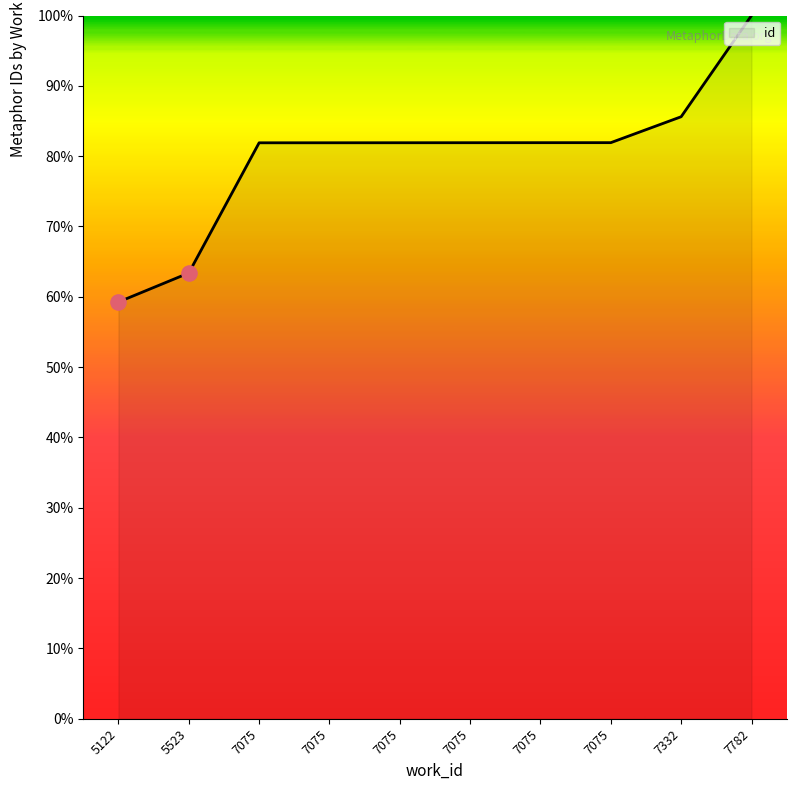

Approximately how many times larger is the value at 7075 compared to 7075?

1.0